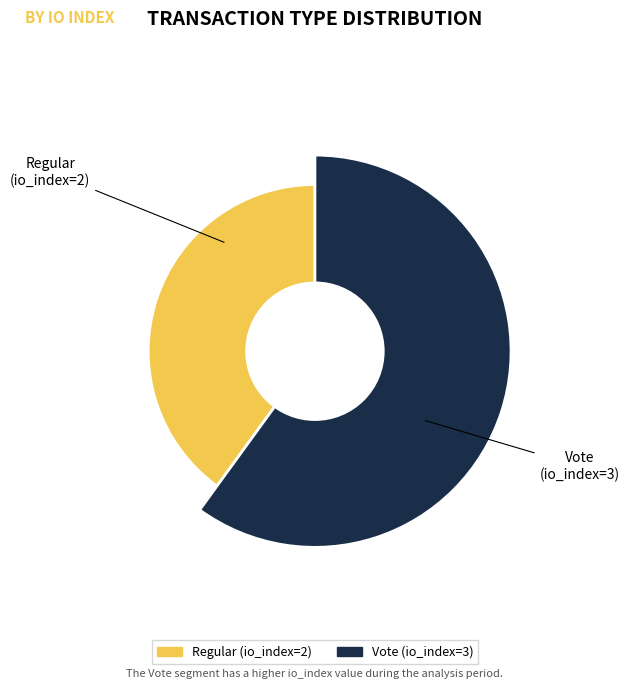

What portion of the pie excludes Vote (io_index=3)?

40.0%